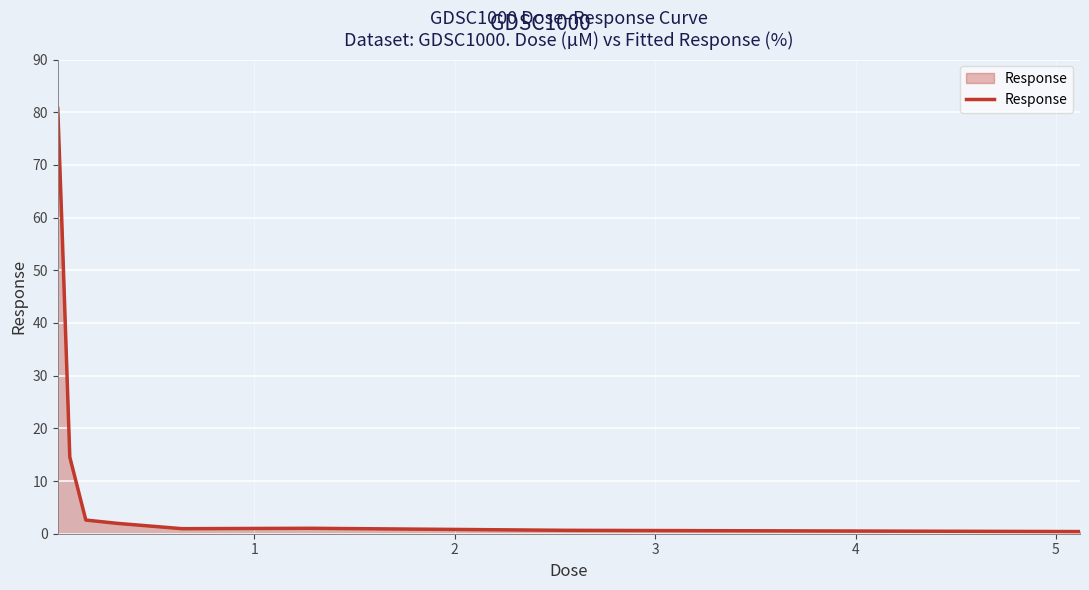

What is the difference between the maximum and second lowest values?

80.0